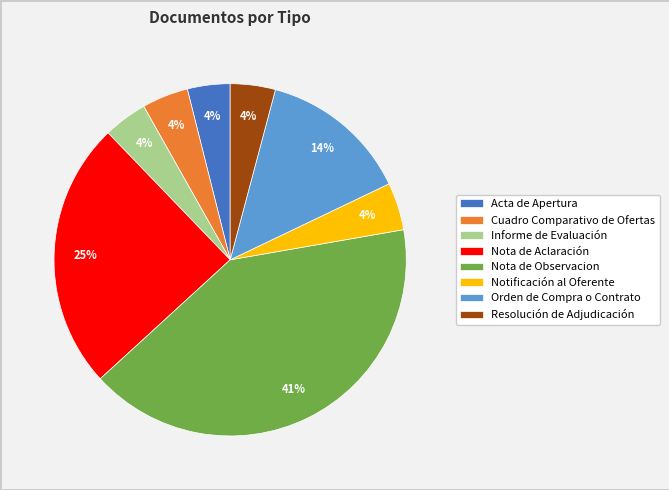

What percentage is the Nota de Aclaración slice, to the nearest percent?

25%